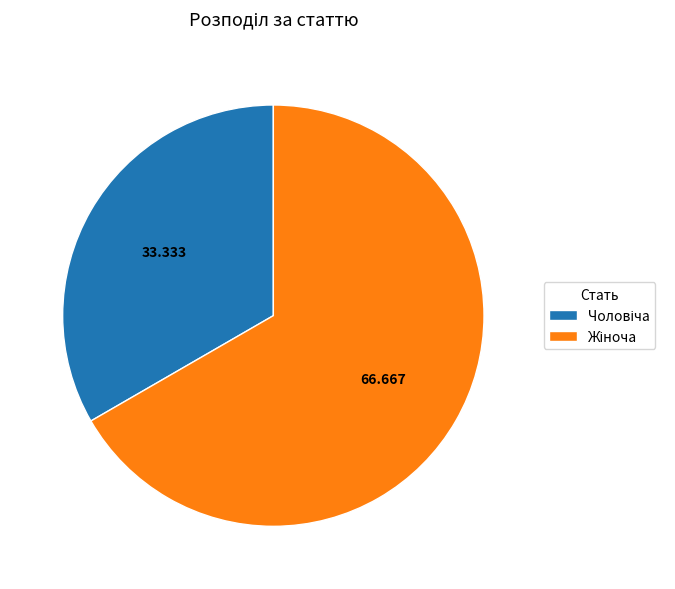

Is there any slice that represents more than half of the pie?

Yes